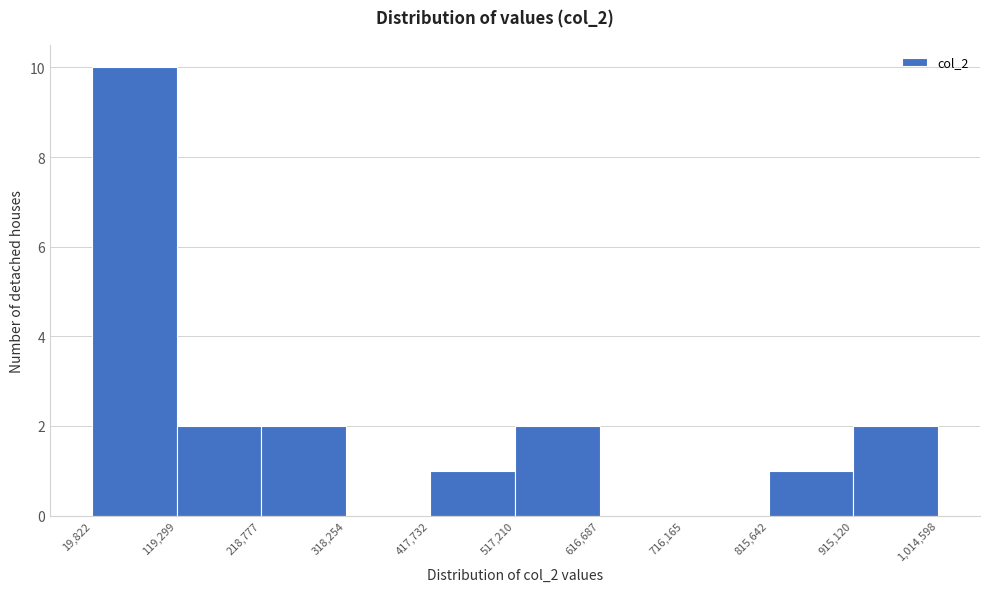

What is the height of the bar covering 218,777 to 318,254 on the x-axis? The values are not printed on the chart, so give them approximately, as read against the axis.

2